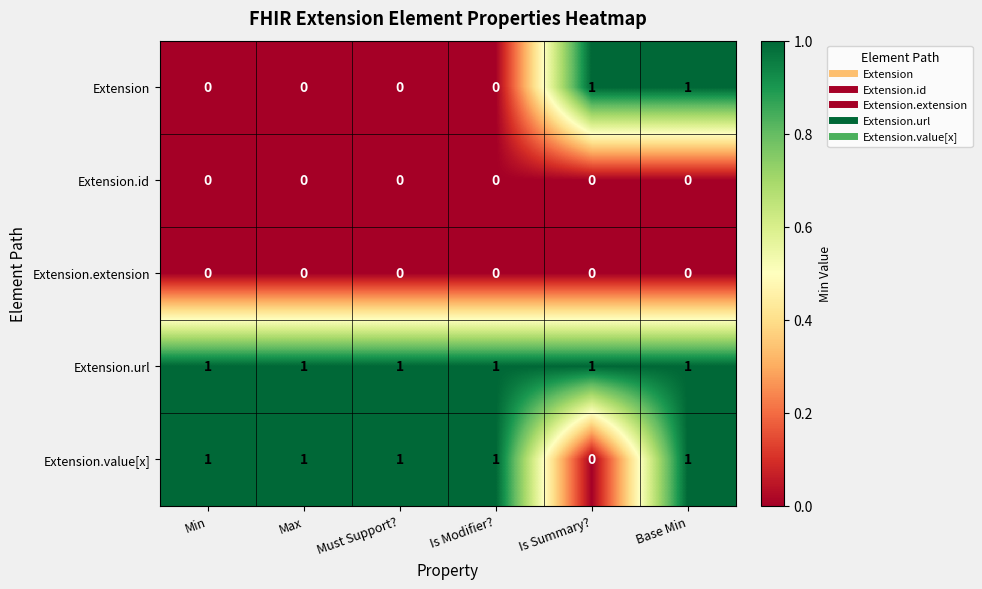

True or false: Extension.id has a value of 0 at Must Support?.

True